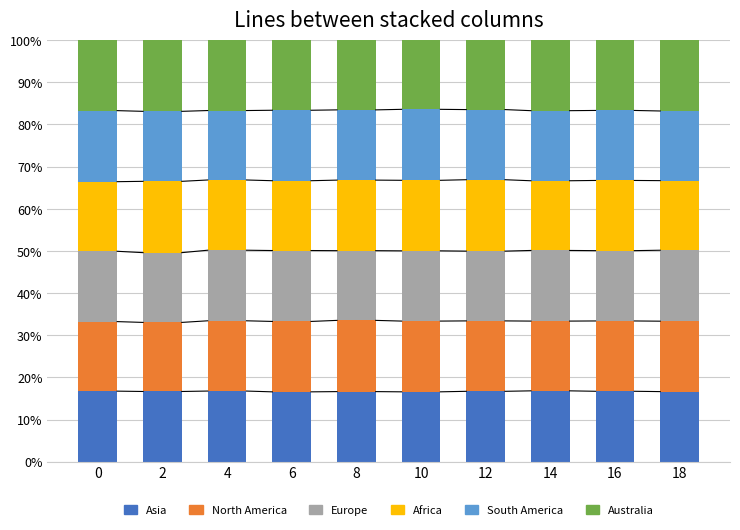

What is the total value across all series at 4?

100.0